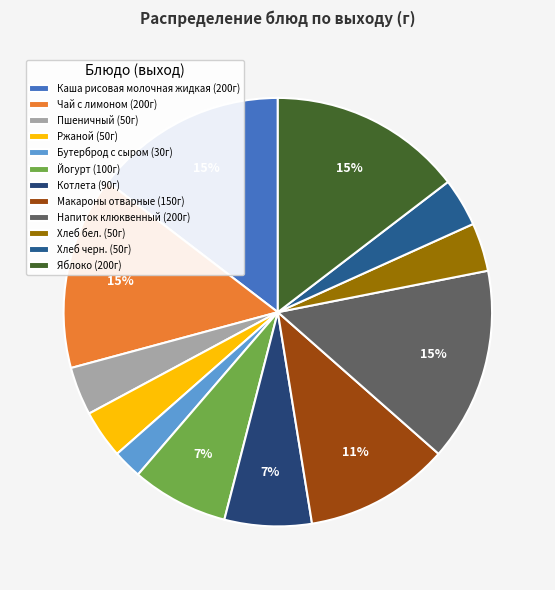

What percentage is the Котлета slice, to the nearest percent?

7%